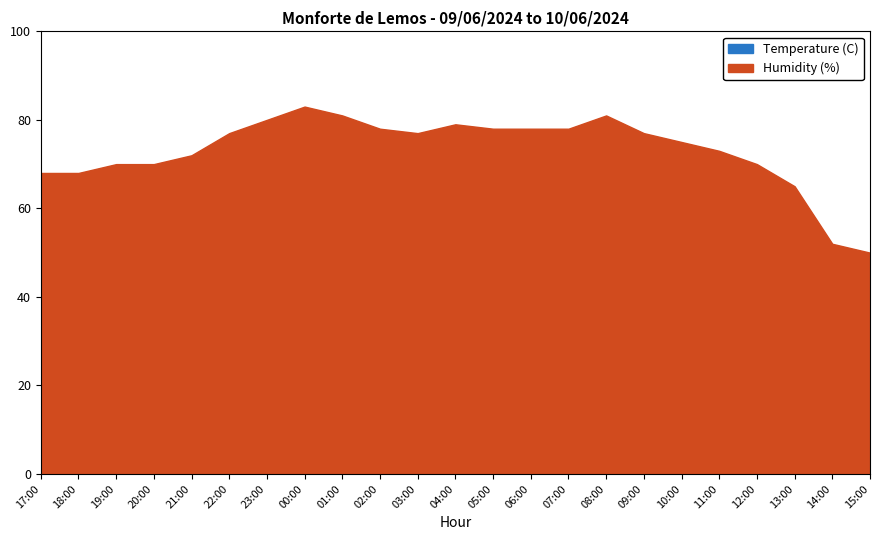

Is the value of Temperature (C) at 00:00 greater than the value of Humidity (%) at 19:00?

No